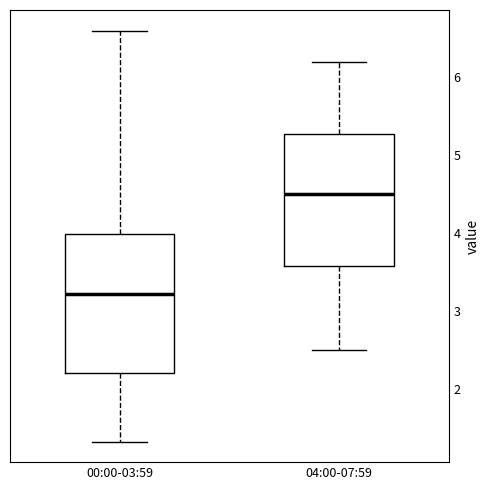

Reading left to right, read every box against the y-axis: the position of its median line, the range the box covers, and the ends of its whiskers. The values are not printed on the chart, so give them approximately, as read against the axis.

00:00-03:59: median 3.2, box 2.2 to 4.0, whiskers 1.3 to 6.6
04:00-07:59: median 4.5, box 3.6 to 5.3, whiskers 2.5 to 6.2